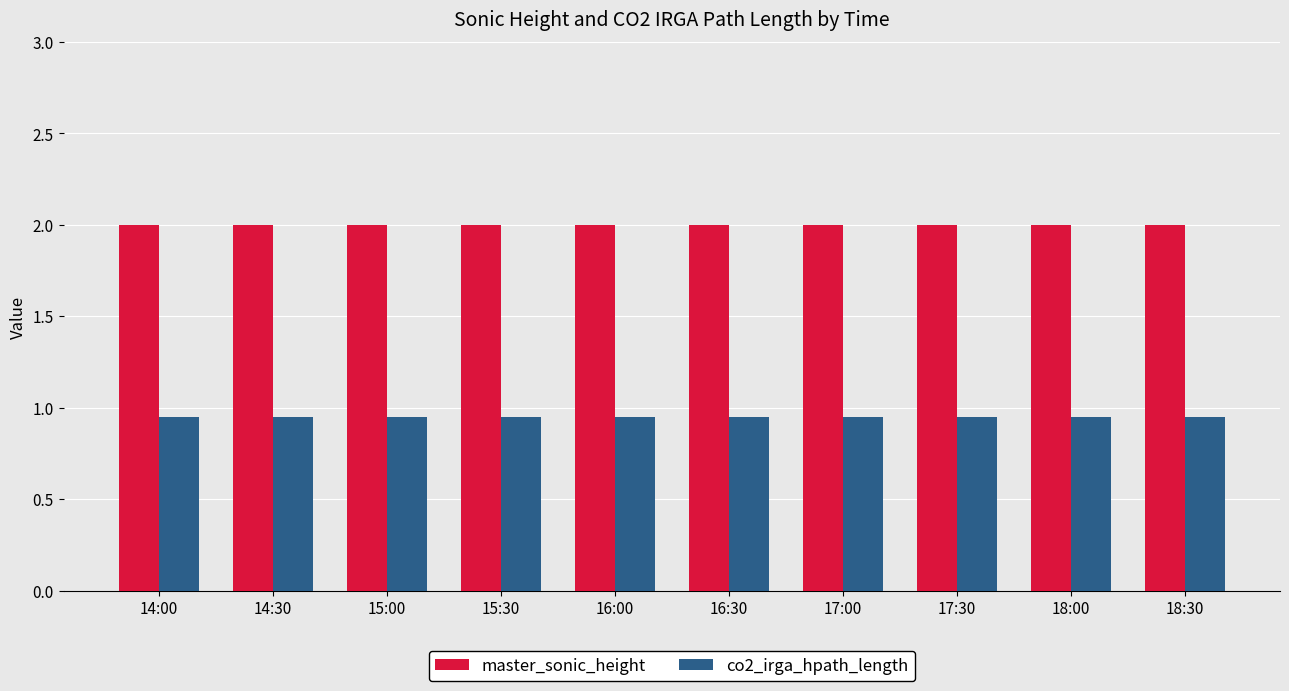

What is the sum of all co2_irga_hpath_length values?

9.5